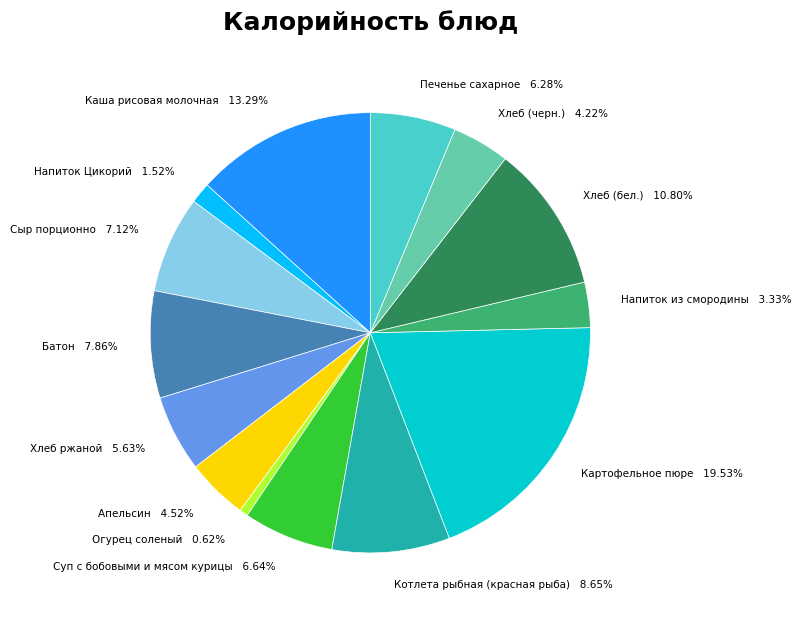

Is there a majority slice in this chart?

No